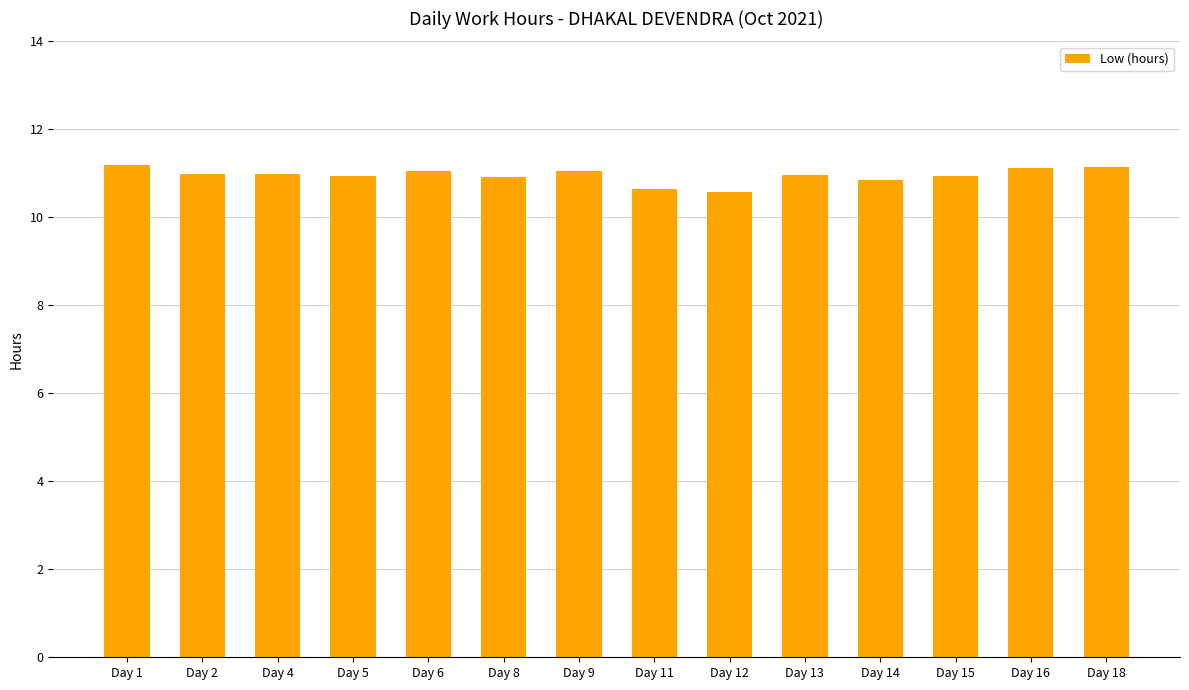

What is the minimum value shown in the chart?

10.6